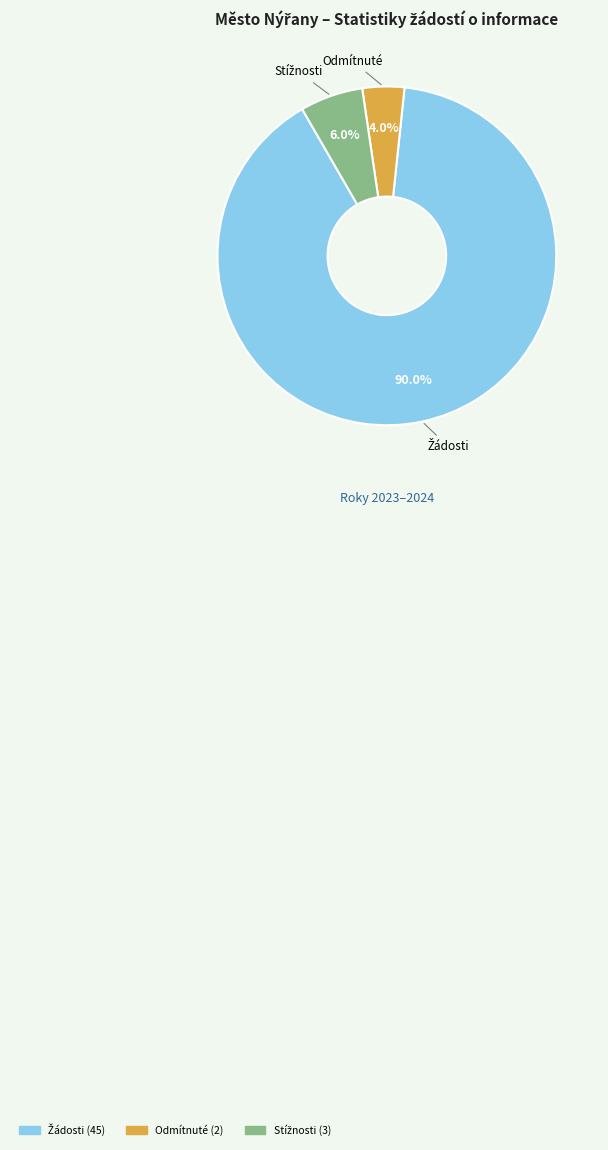

Does any single category account for the majority?

Yes